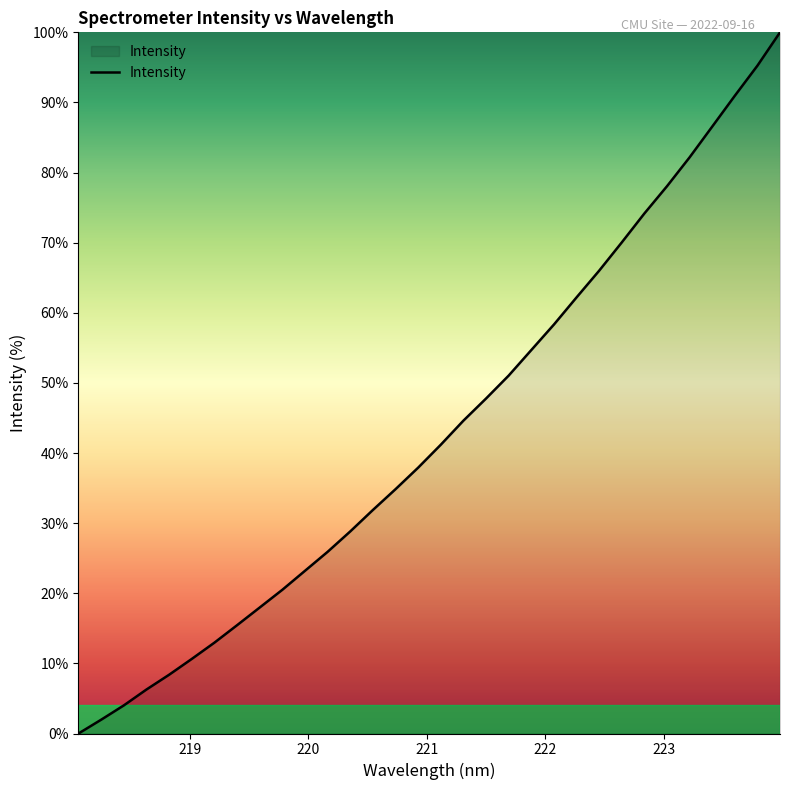

What is the difference between the maximum and minimum values?

100.0